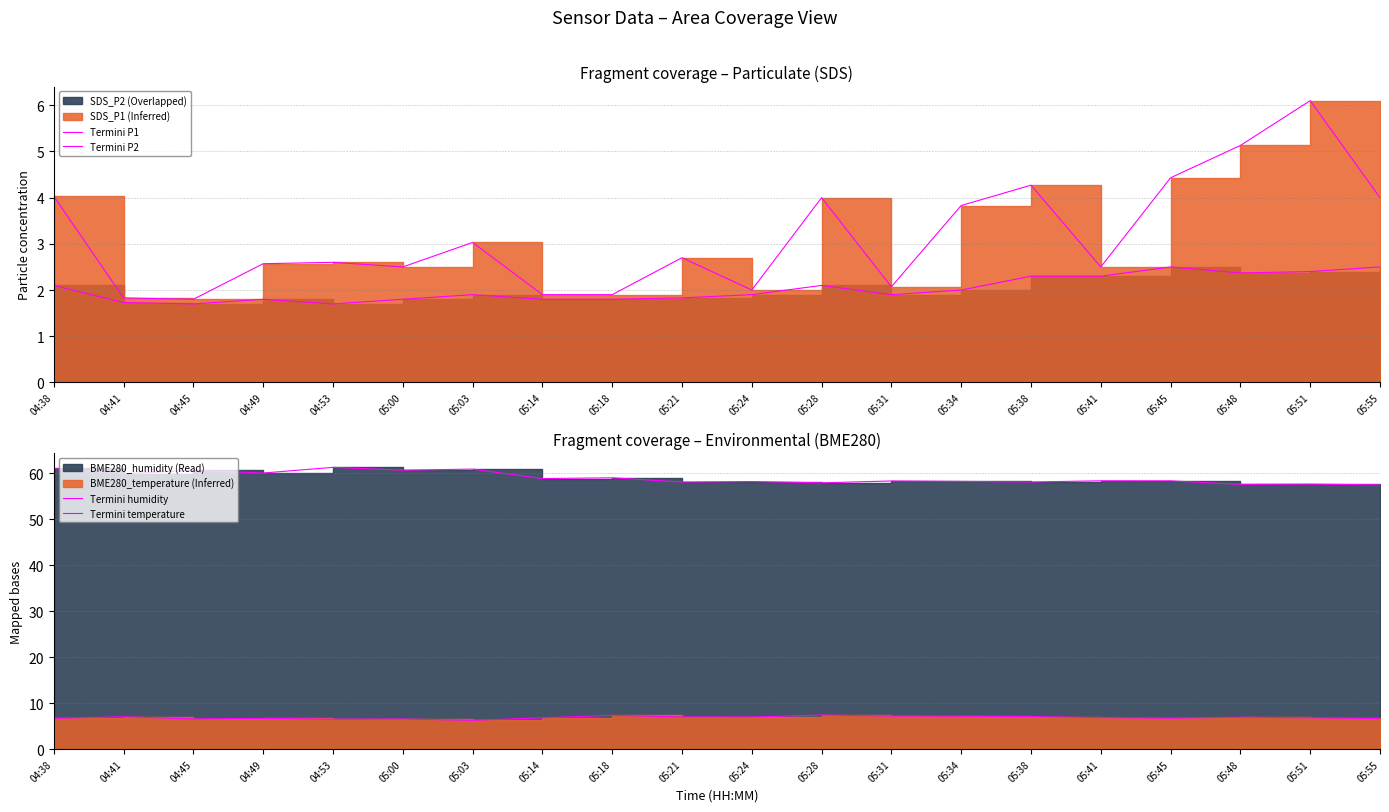

True or false: Termini P2 and Termini humidity cross at least once.

False